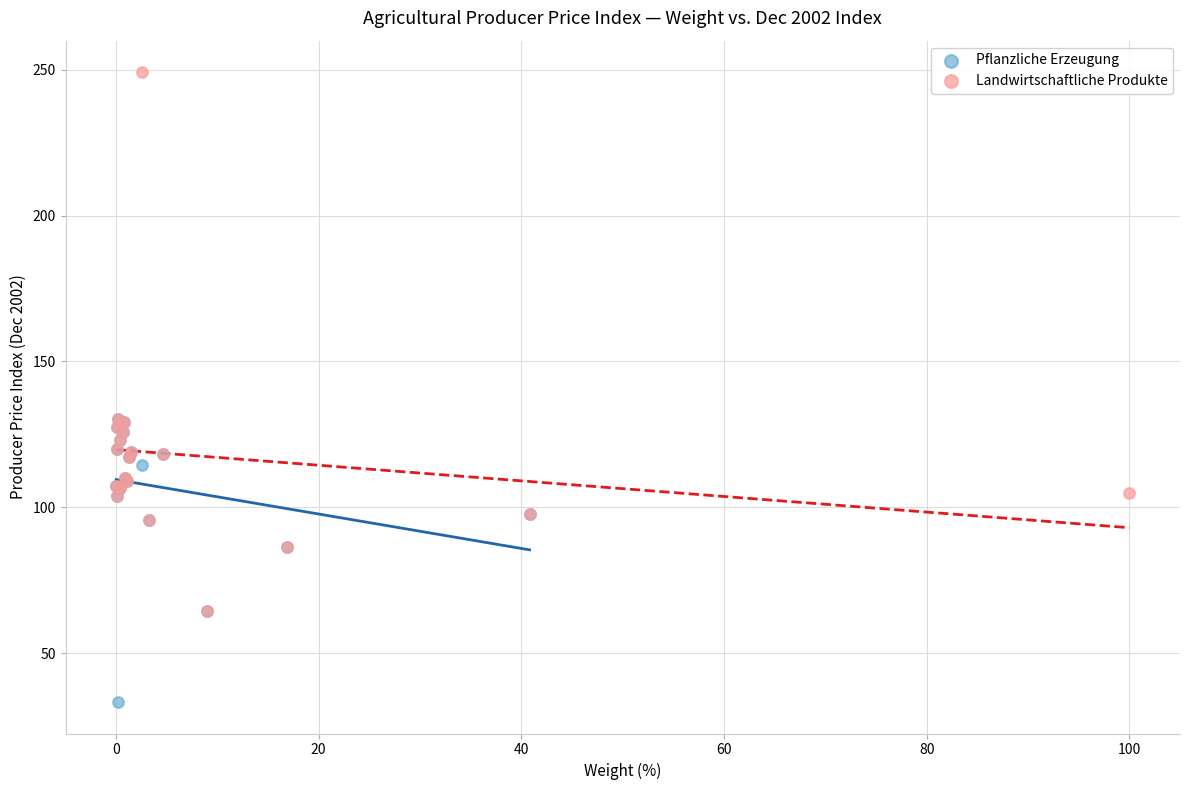

Which series contains the highest Y value?

Landwirtschaftliche Produkte